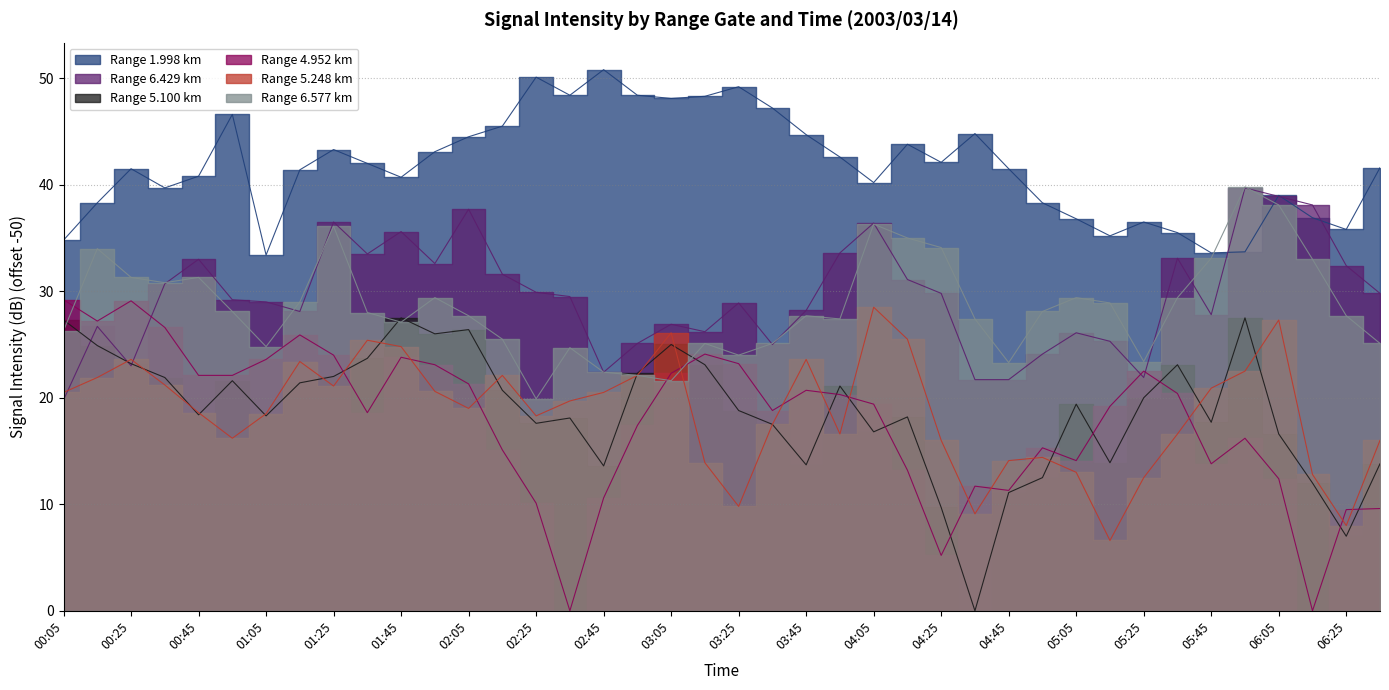

List the labels in order of 6.429 value, largest first.

05:55, 06:05, 06:15, 02:05, 01:25, 04:05, 01:45, 03:55, 01:35, 05:35, 00:45, 01:55, 06:25, 02:15, 04:15, 00:35, 02:25, 04:25, 06:35, 02:35, 00:55, 01:05, 03:25, 03:45, 01:15, 05:45, 03:05, 00:15, 03:15, 05:05, 05:15, 02:55, 03:35, 04:55, 00:25, 02:45, 05:25, 04:35, 04:45, 00:05